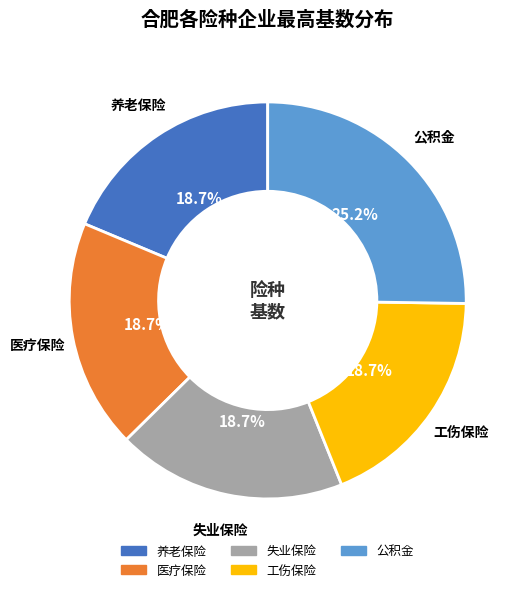

The 养老保险 slice represents 19% of the pie. True or false?

True